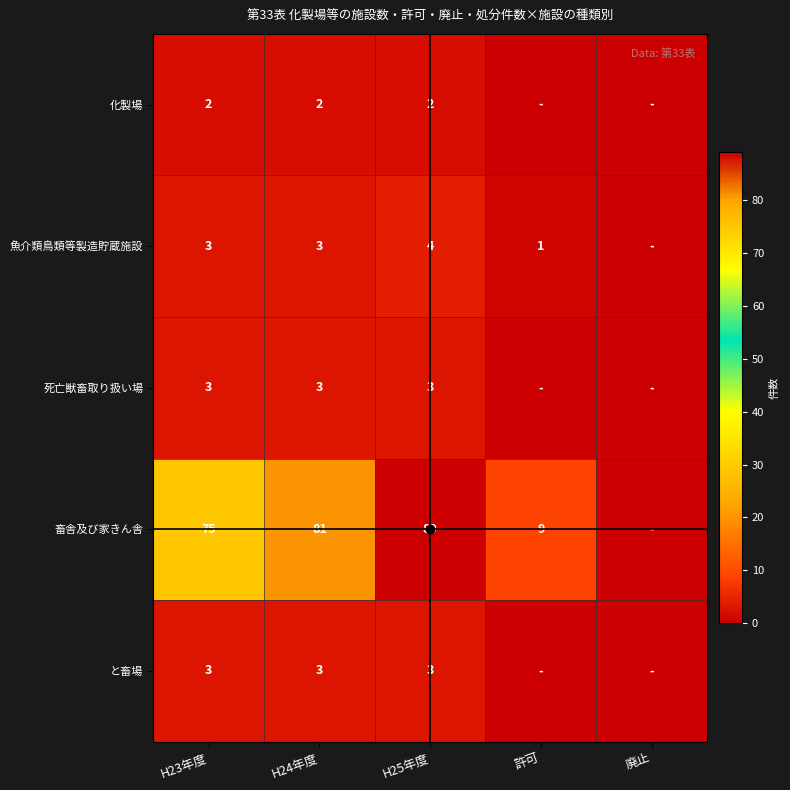

What is the difference between the highest and lowest values at H24年度?

79